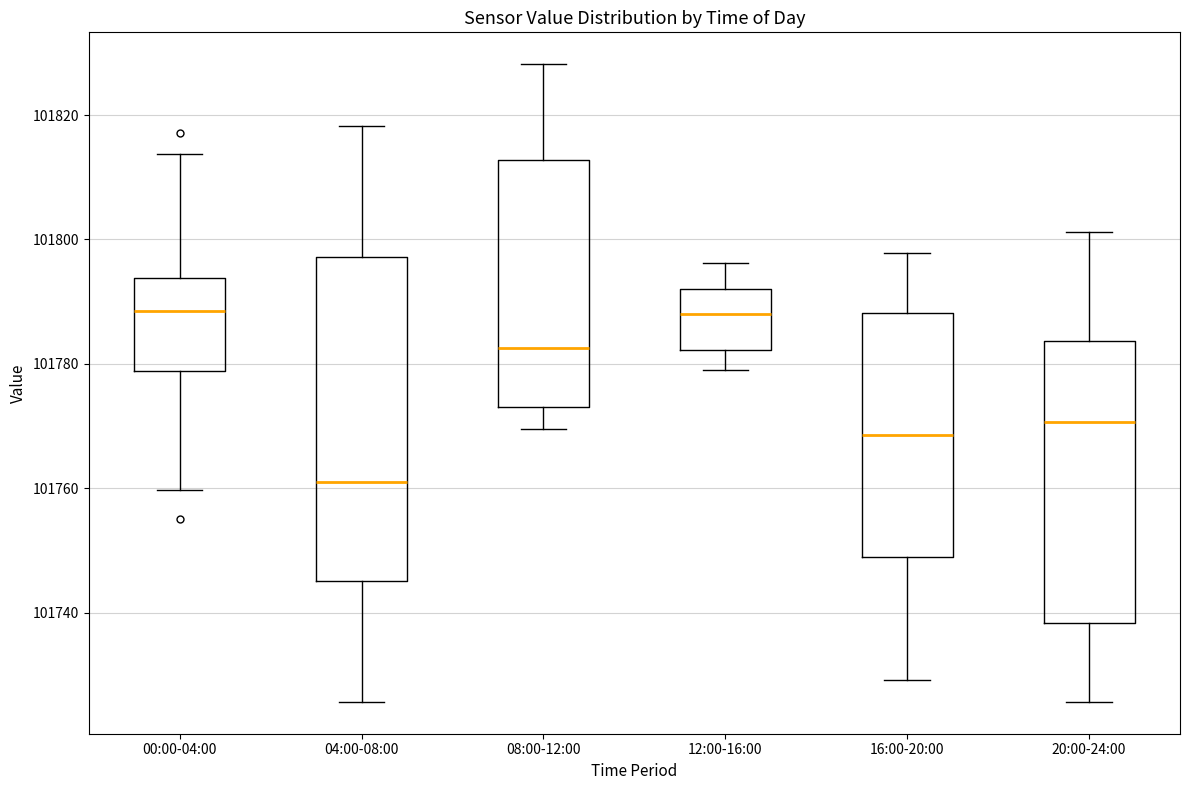

Reading left to right, transcribe this box plot: for each box, give where its median line is, the range the box spans, and where its two whiskers end, as read against the y-axis. The values are not printed on the chart, so give them approximately, as read against the axis.

00:00-04:00: median 101788, box 101778 to 101794, whiskers 101760 to 101814
04:00-08:00: median 101762, box 101746 to 101798, whiskers 101726 to 101818
08:00-12:00: median 101782, box 101774 to 101812, whiskers 101770 to 101828
12:00-16:00: median 101788, box 101782 to 101792, whiskers 101778 to 101796
16:00-20:00: median 101768, box 101748 to 101788, whiskers 101730 to 101798
20:00-24:00: median 101770, box 101738 to 101784, whiskers 101726 to 101802